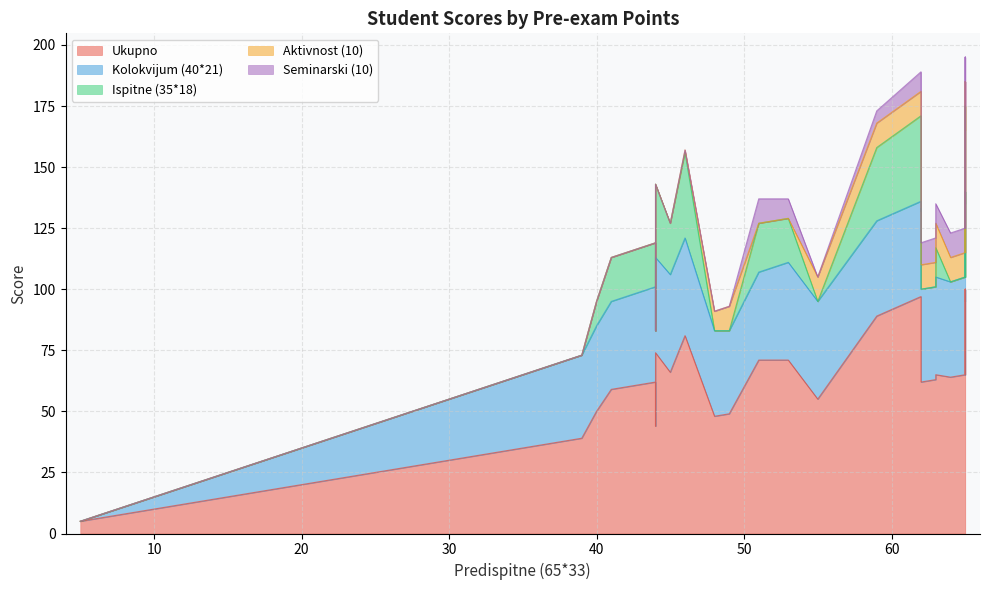

How many interior local peaks does the Kolokvijum (40*21) series have?

4